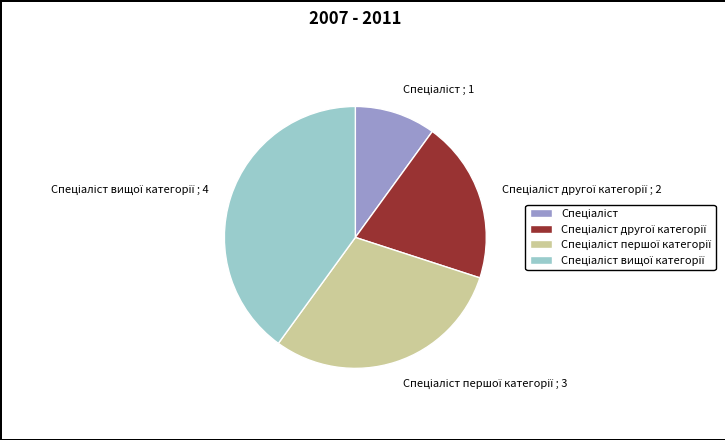

Is there a majority slice in this chart?

No